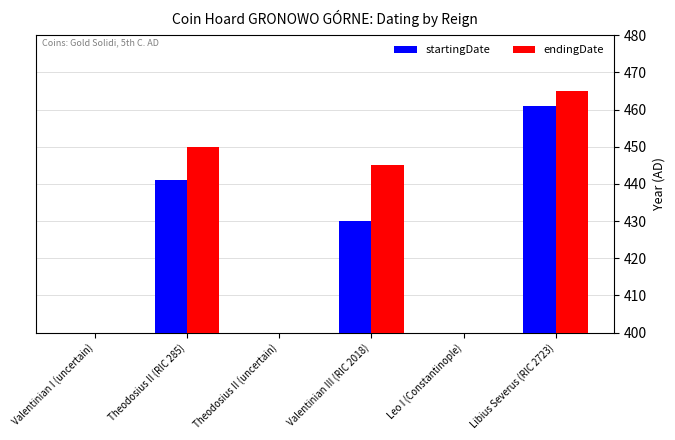

What is the value of the endingDate bar at the 2nd from the left?

450